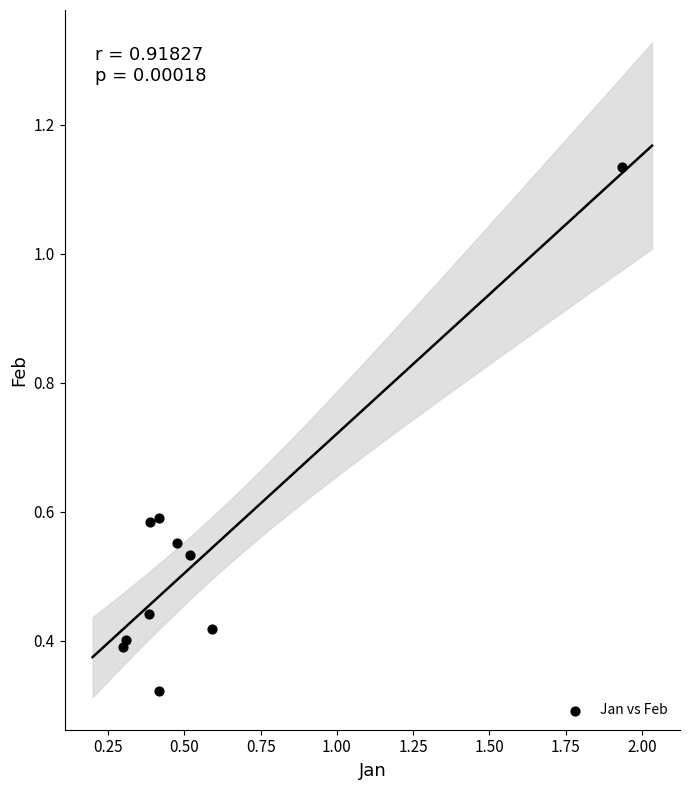

What is the range of Y values (max minus min)?

0.8